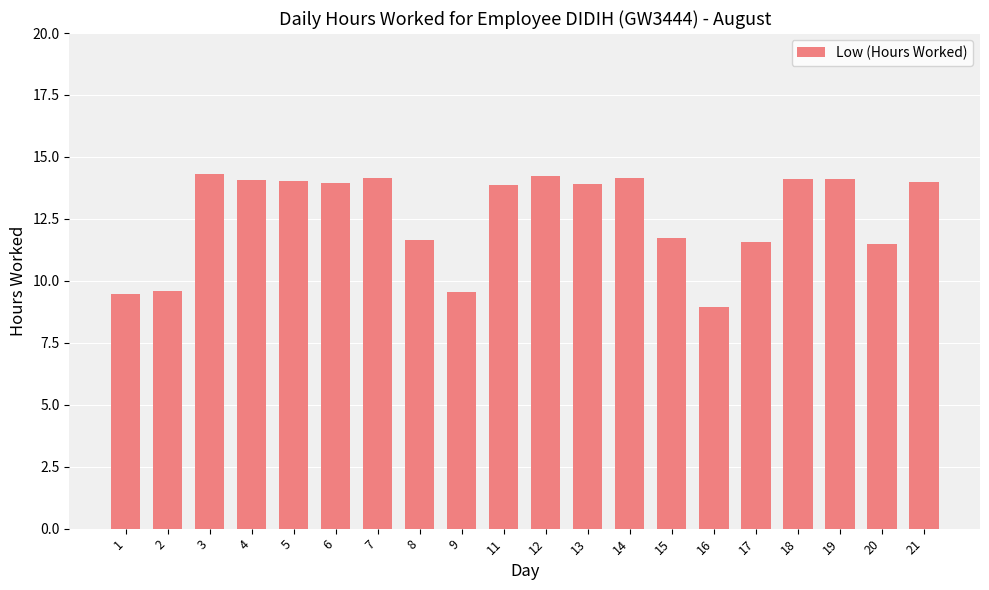

What is the change in value from 13 to 21?

+0.1